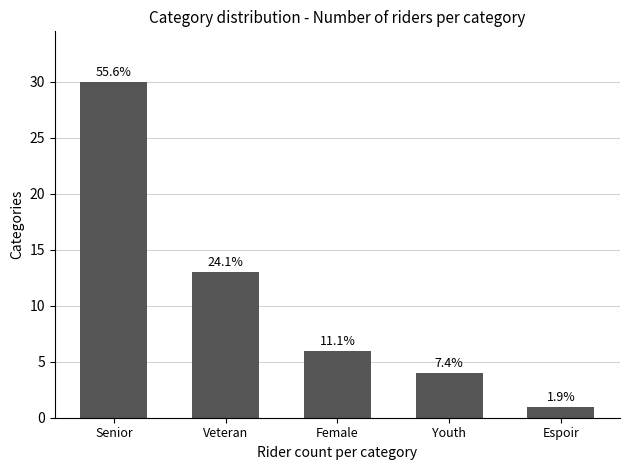

Does the chart contain any negative values?

No